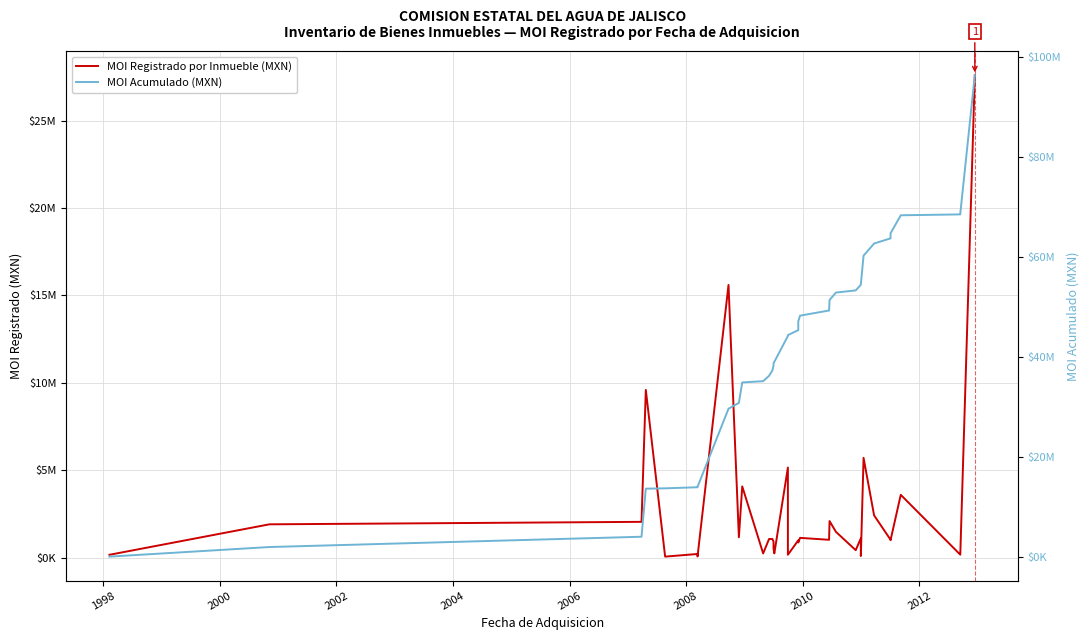

What is the difference between the second highest and second lowest values in the MOI Registrado por Inmueble (MXN) series?

15523273.2